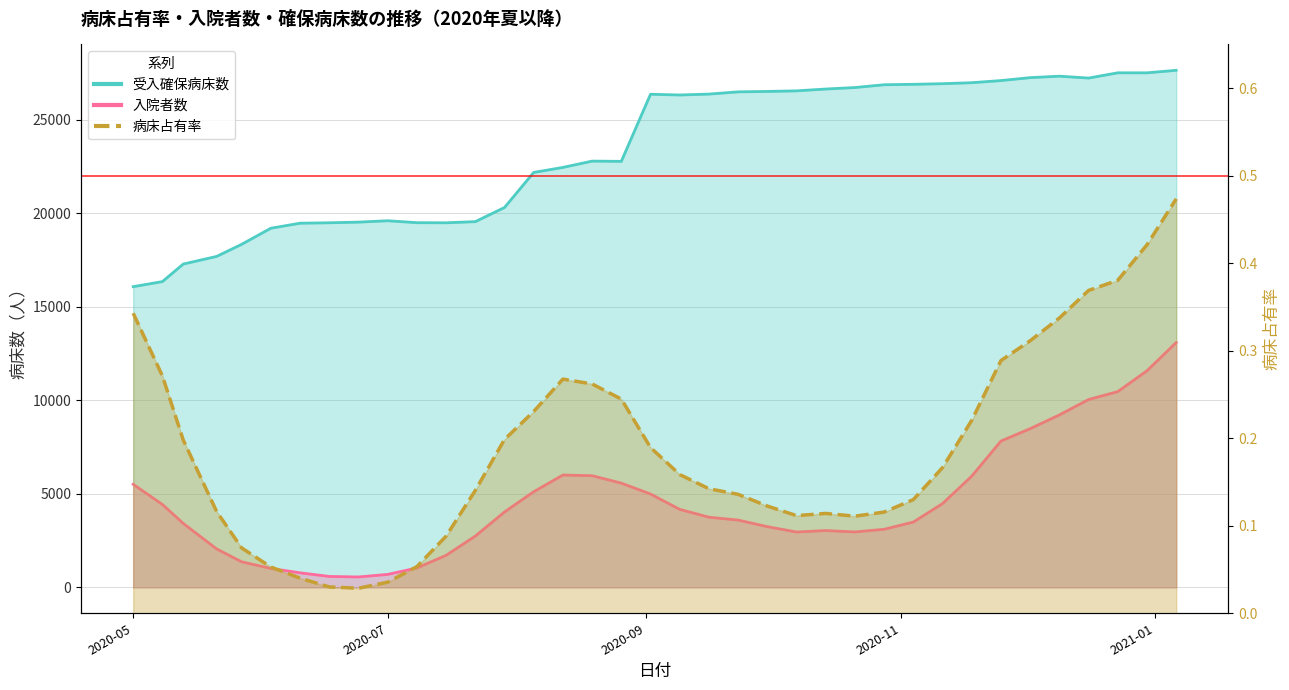

True or false: 受入確保病床数 and 入院者数 cross at least once.

False